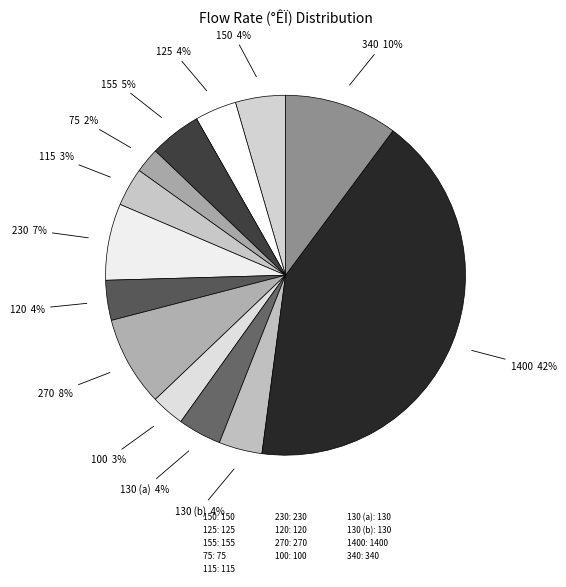

How many slices are in this pie chart?

13